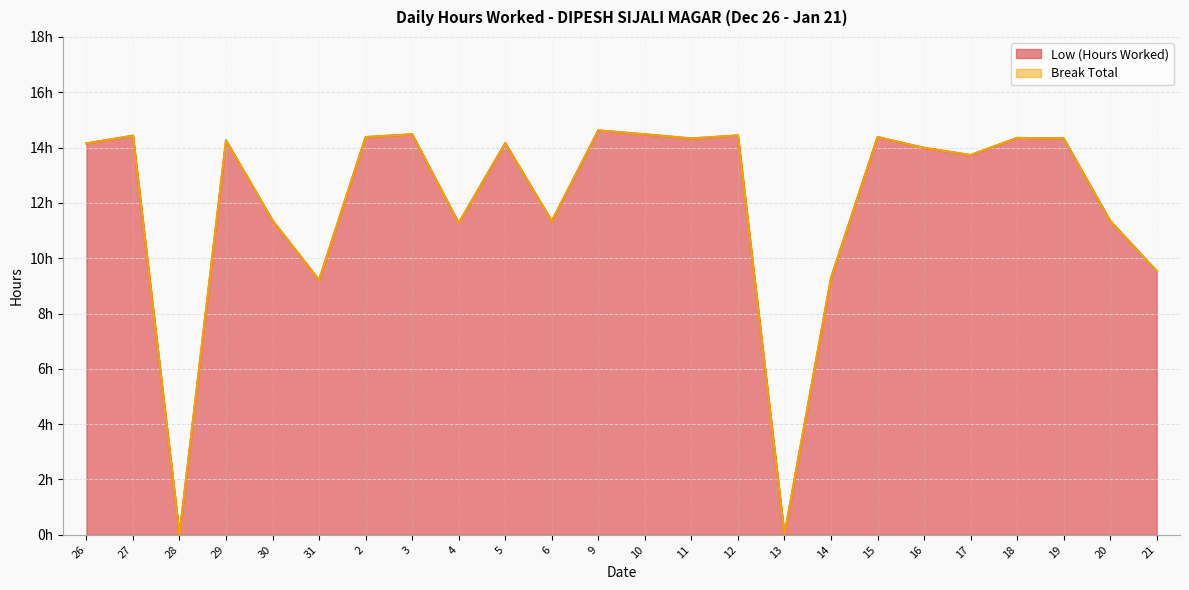

At which label is the value closest to 7?

31